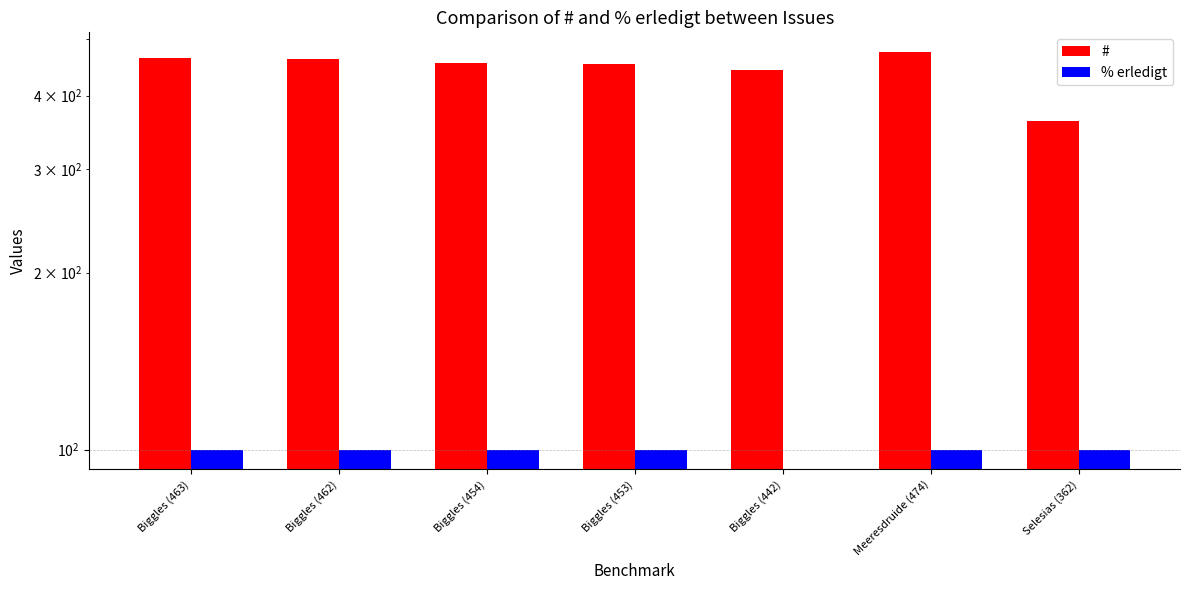

At which category is the sum across all series the highest?

Meeresdruide (474)